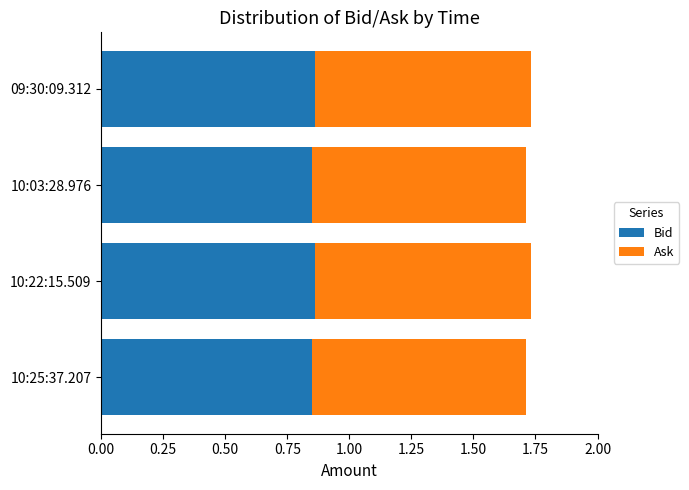

The Bid series shows 0.5 at 10:22:15.509. True or false?

False